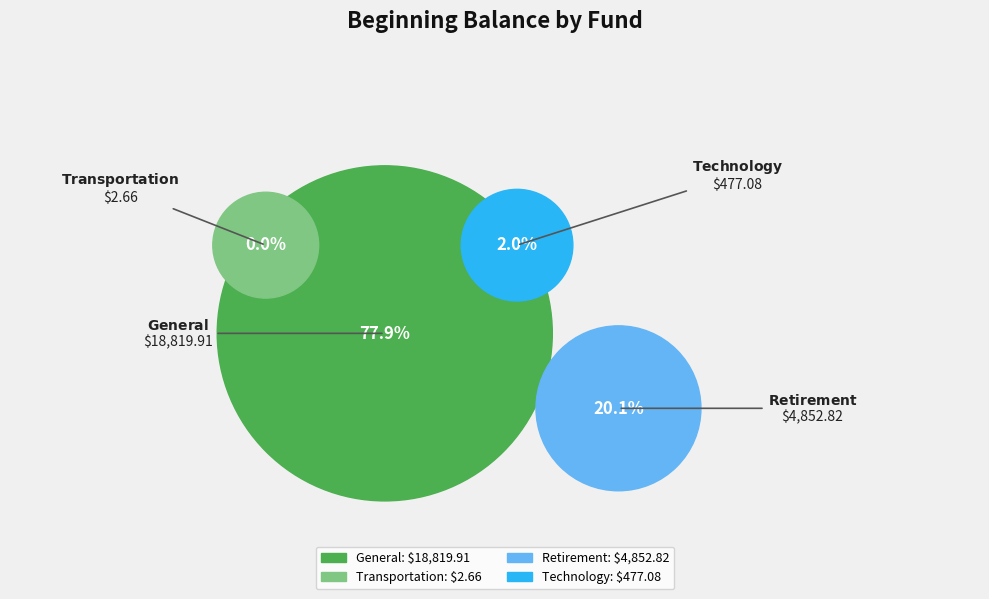

Which slice is the smallest?

Transportation